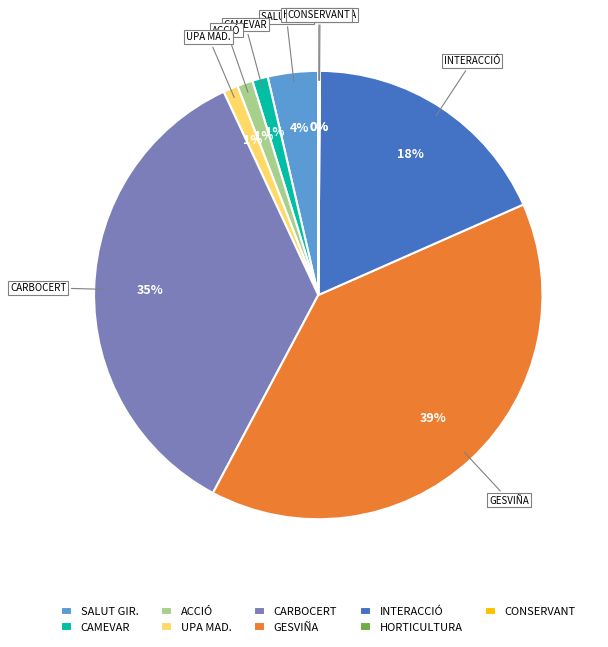

Which slice is the largest?

GESVIÑA